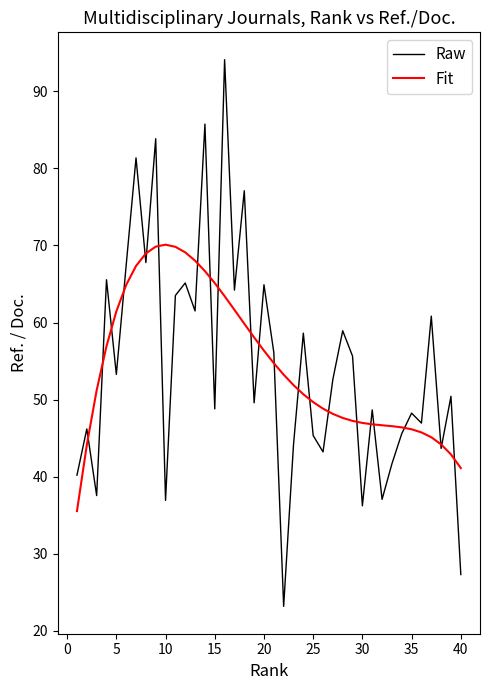

Which series has the largest range (max minus min)?

Raw